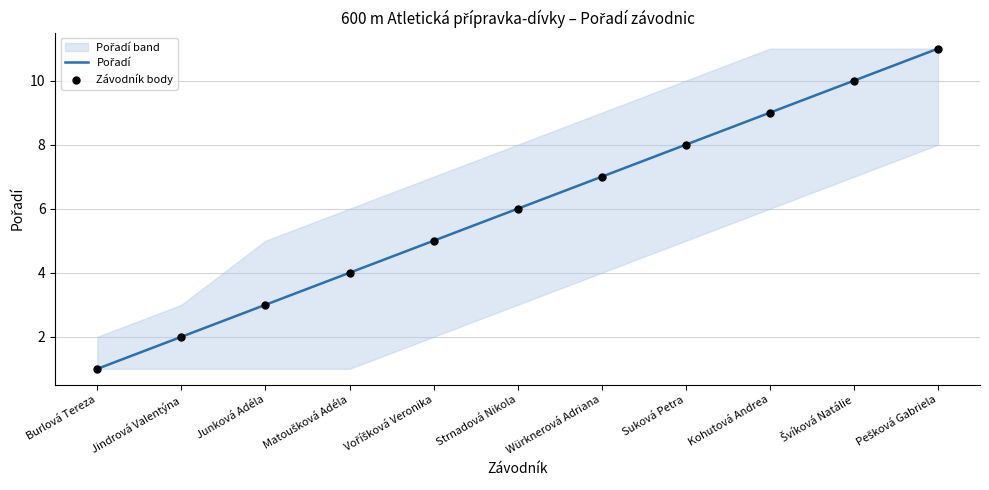

At how many categories does at least one series exceed 7?

4